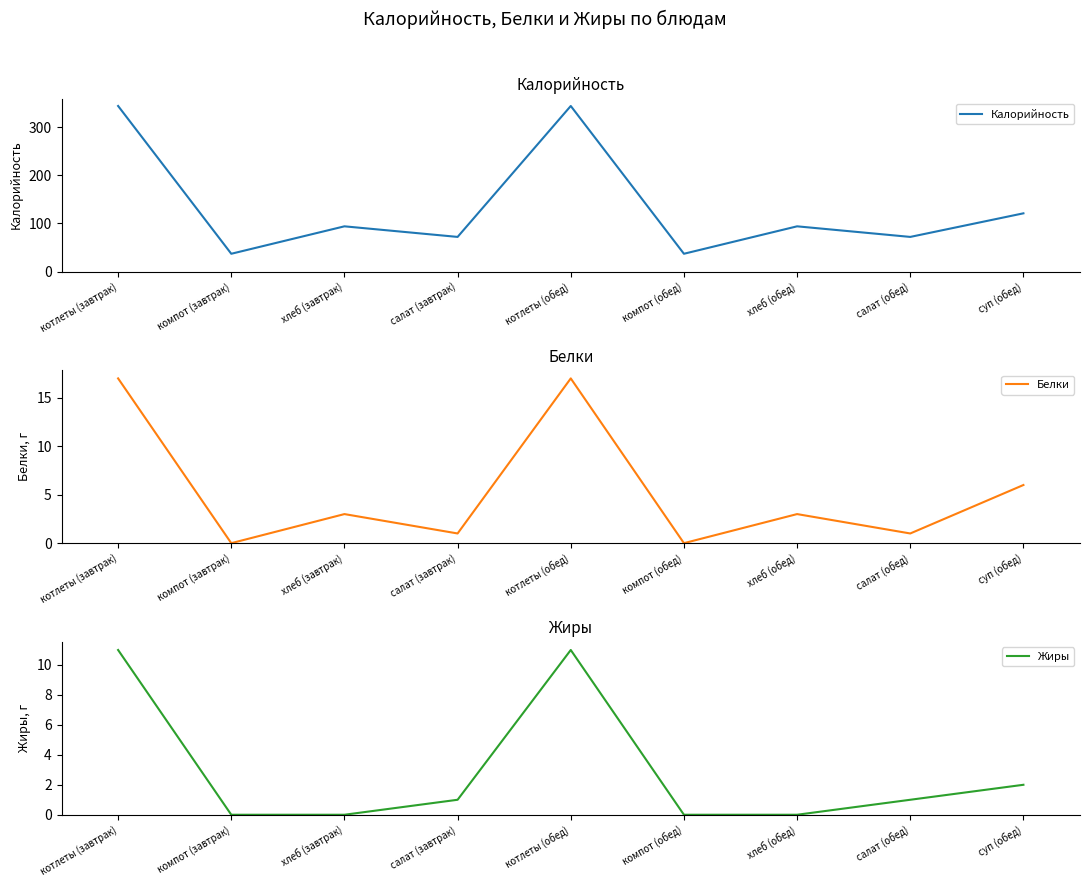

True or false: Жиры and Калорийность cross at least once.

False